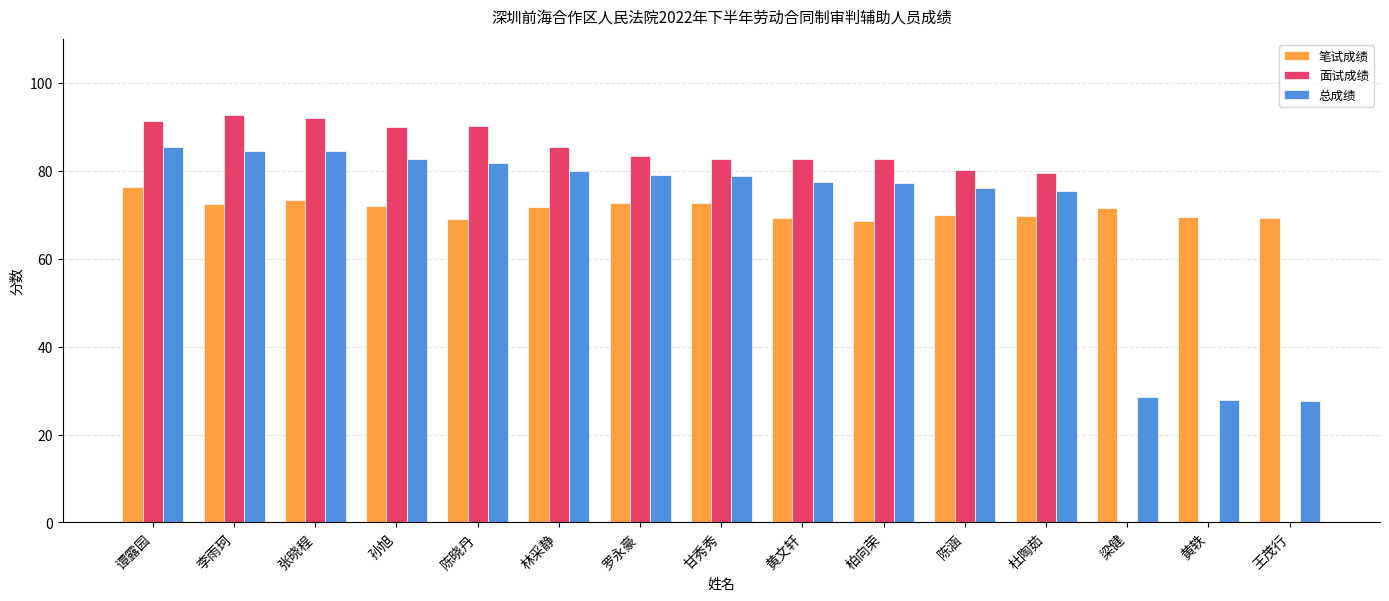

What are all the series names shown in the legend?

笔试成绩, 面试成绩, 总成绩